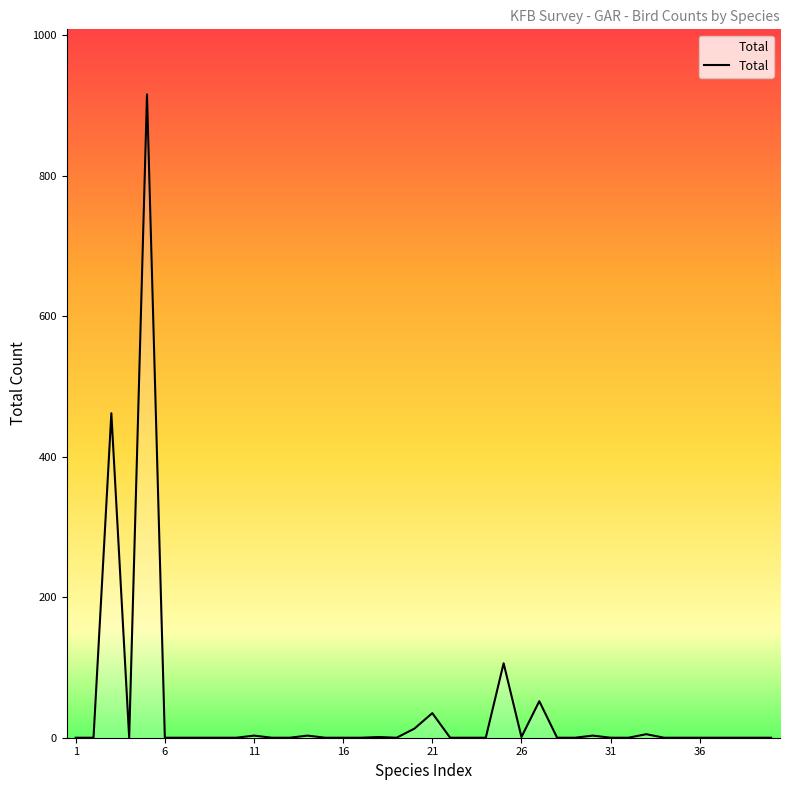

What is the average value?

40